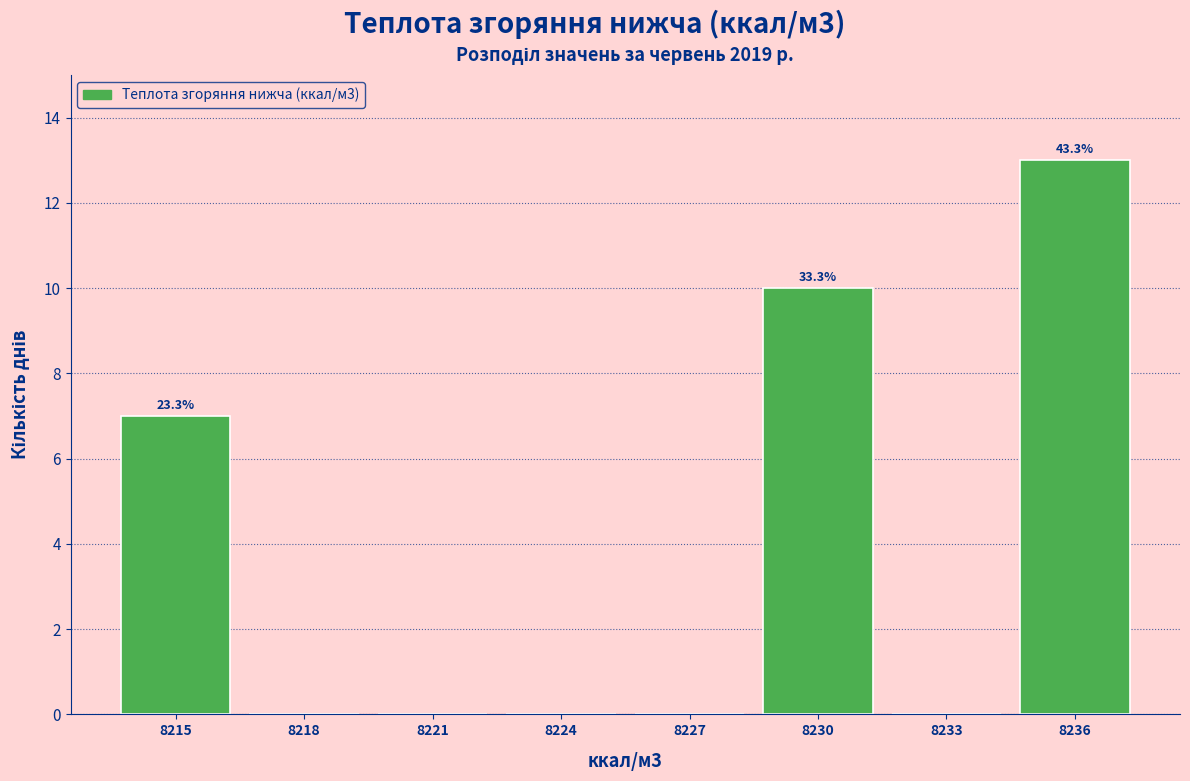

Reading left to right, what are all the values shown in this chart?

8215=7	8218=0	8221=0	8224=0	8227=0	8230=10	8233=0	8236=13